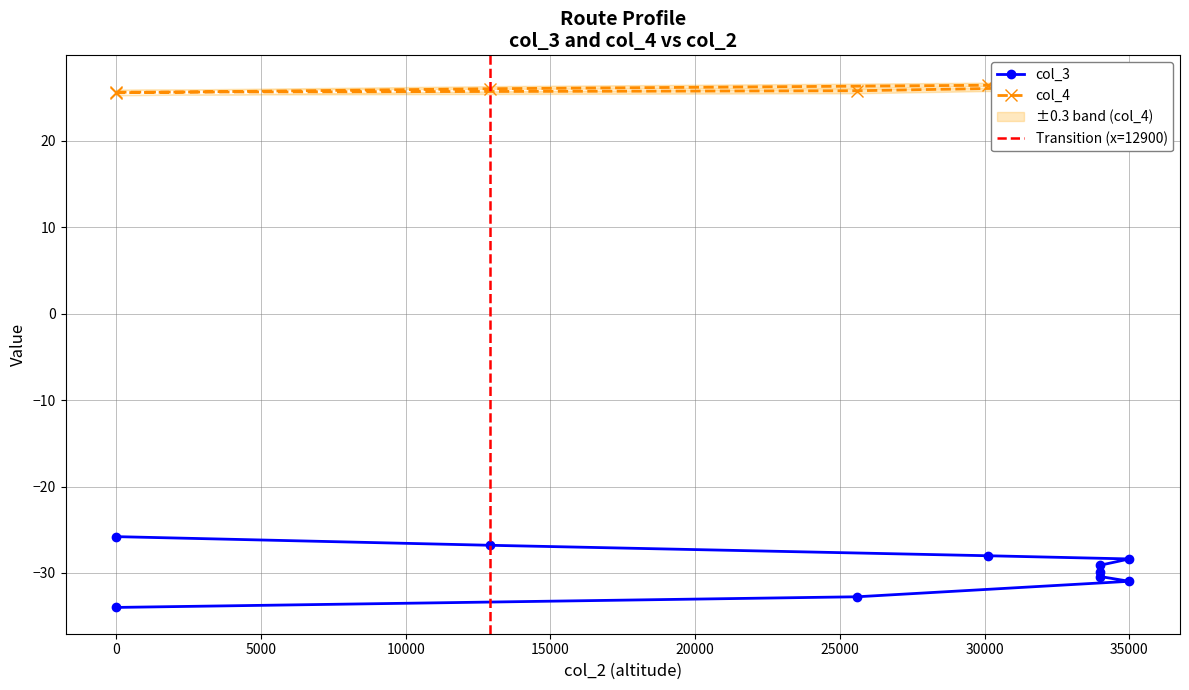

At which category does col_4 reach its first local valley?

34000